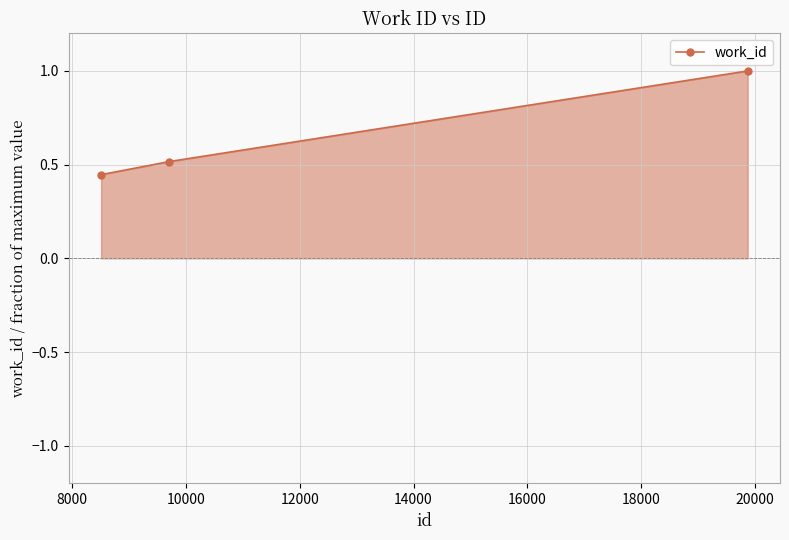

What is the difference between the maximum and minimum values?

0.6